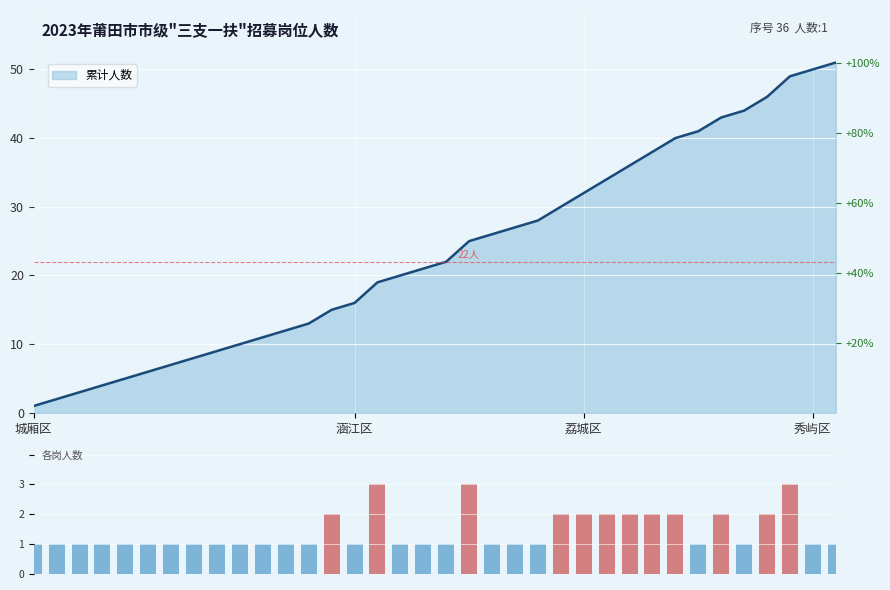

How many bars are there in total?

36